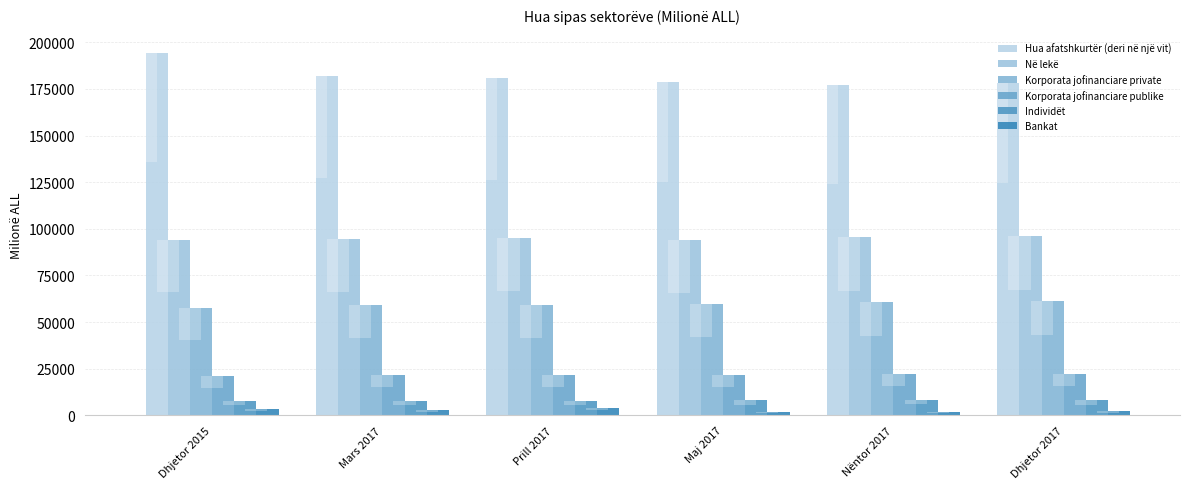

Rank the series by their maximum value, from highest to lowest.

Hua afatshkurtër (deri në një vit), Në lekë, Korporata jofinanciare private, Korporata jofinanciare publike, Individët, Bankat